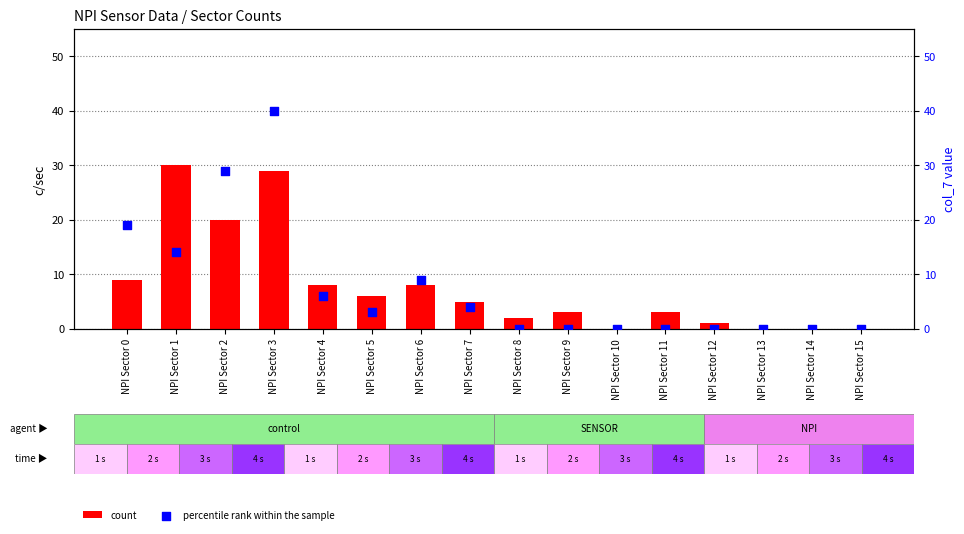

What are all the series names shown in the legend?

count, percentile rank within the sample